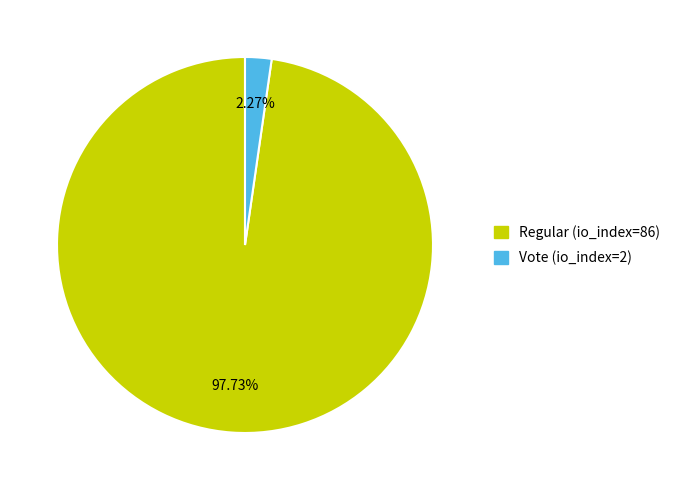

To the nearest percent, what is the difference between the Regular (io_index=86) and Vote (io_index=2) slice percentages?

95%